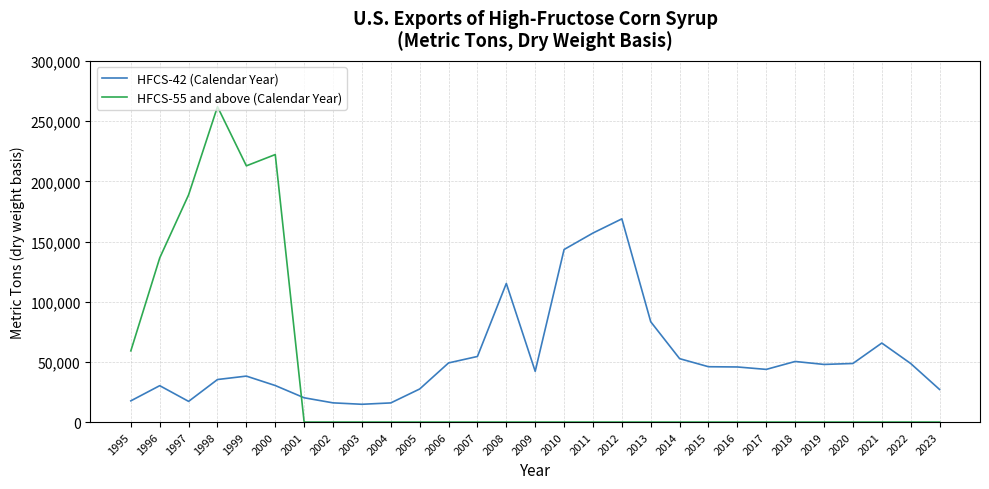

What is the total value across all series at 2000?

252638.6